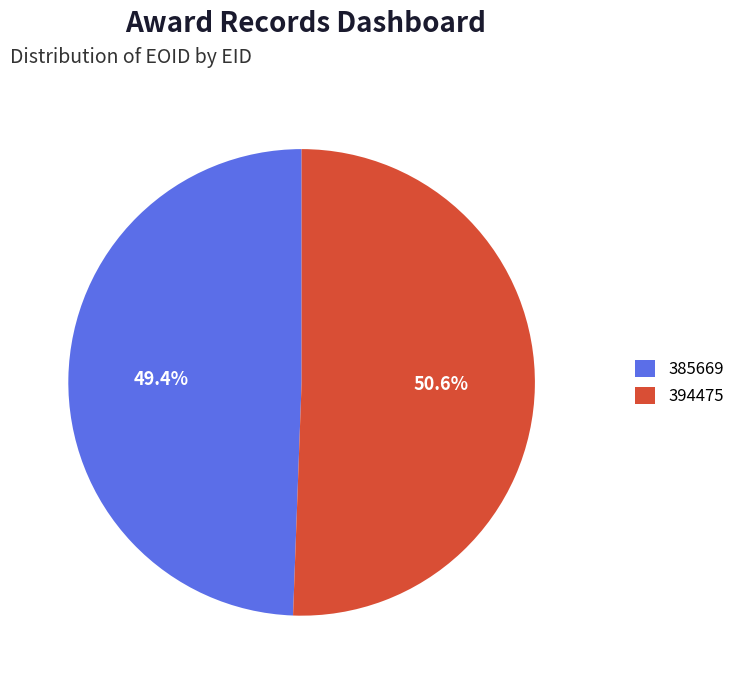

The 394475 slice represents 43% of the pie. True or false?

False